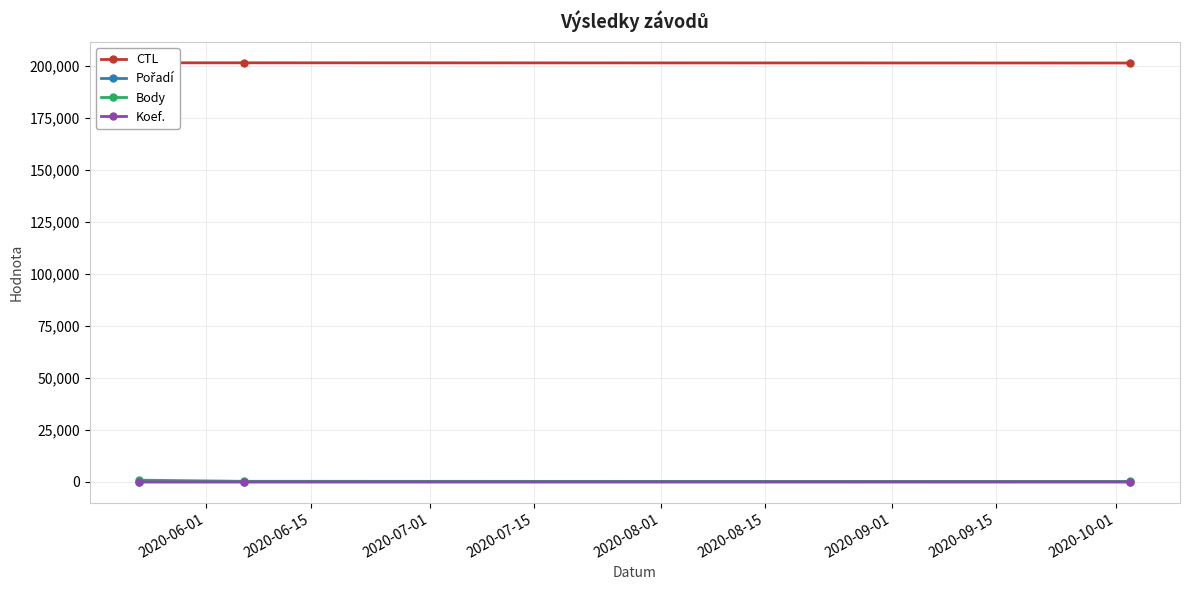

Which series has the largest total across all categories?

CTL